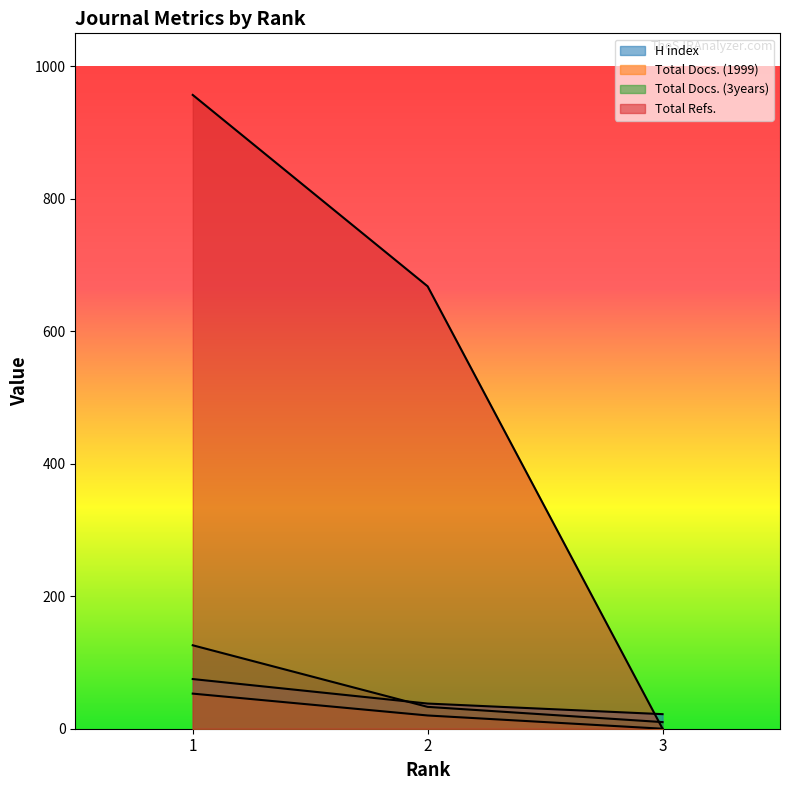

The value of Total Refs. at 3 is -454. True or false?

False